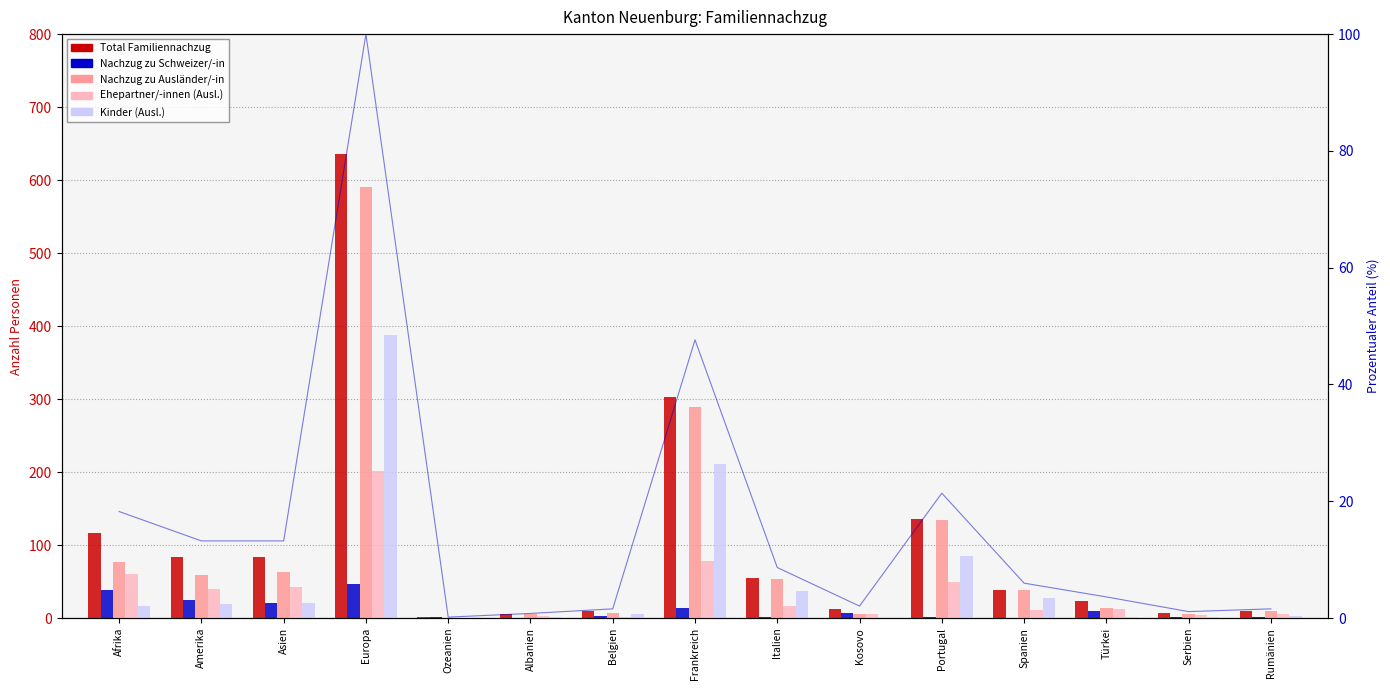

How many series are shown in this chart?

5